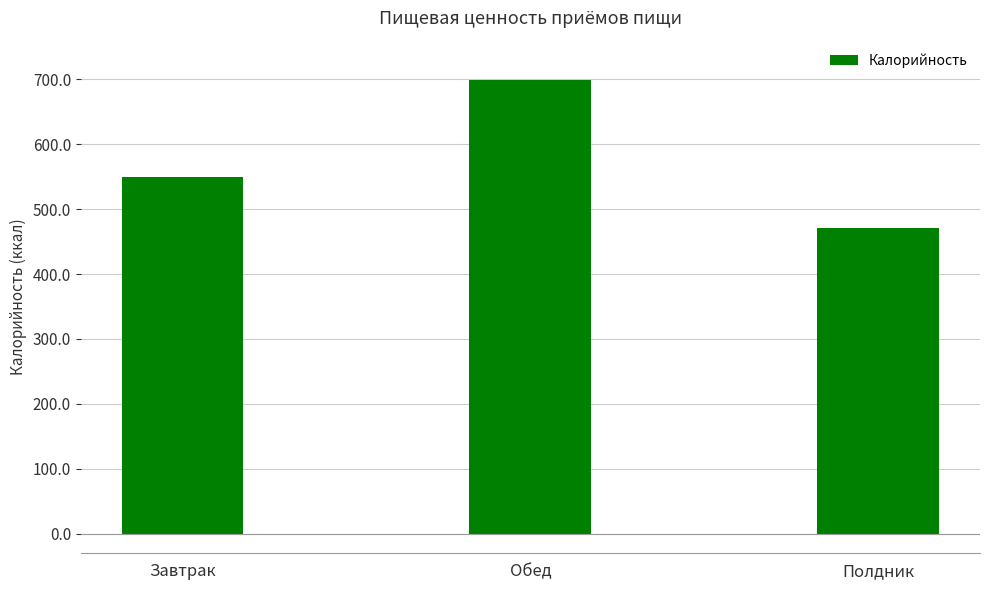

What is the change in value from Обед to Полдник?

-227.8